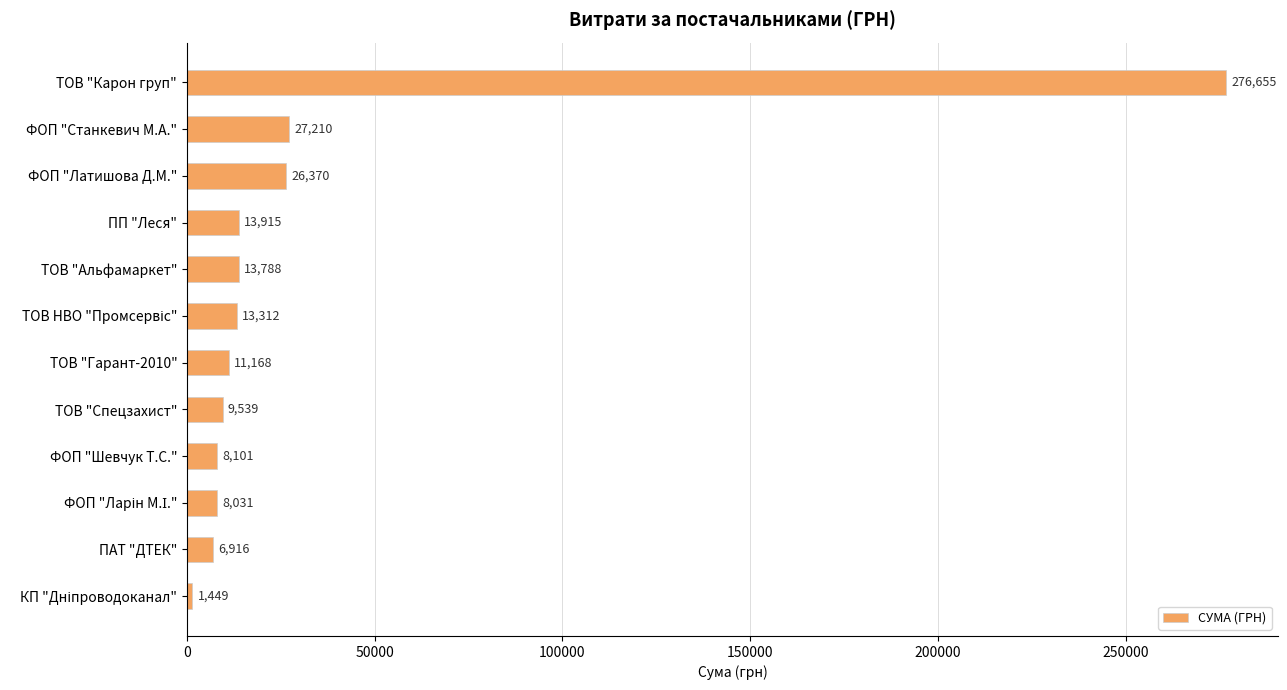

What is the difference between the values at ТОВ "Карон груп" and ПАТ "ДТЕК"?

269739.0